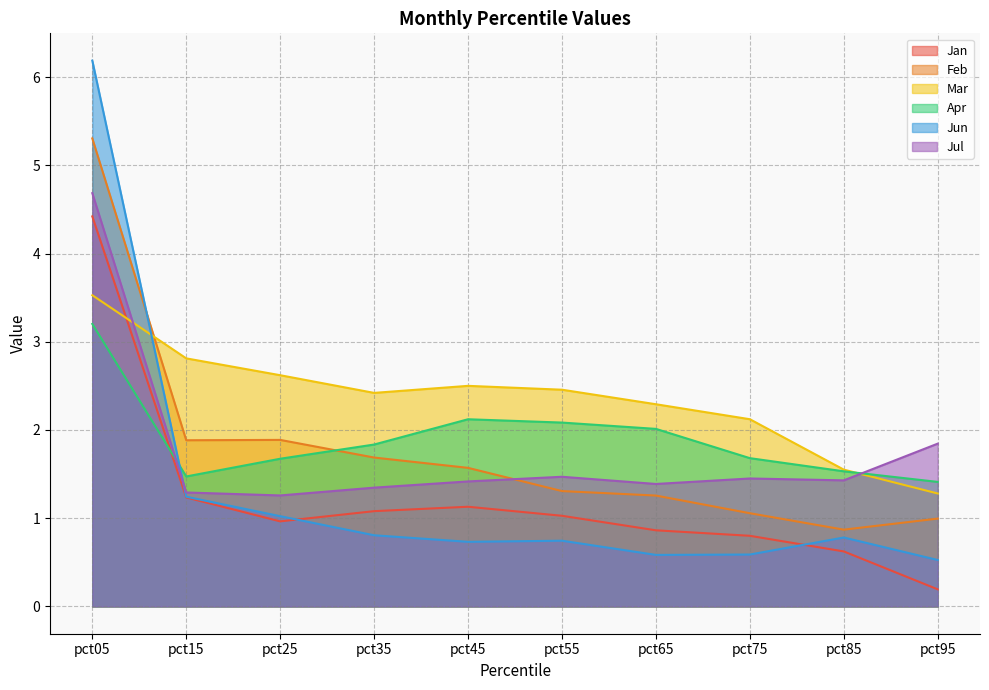

The value of Jan at pct35 is 1.1. True or false?

True